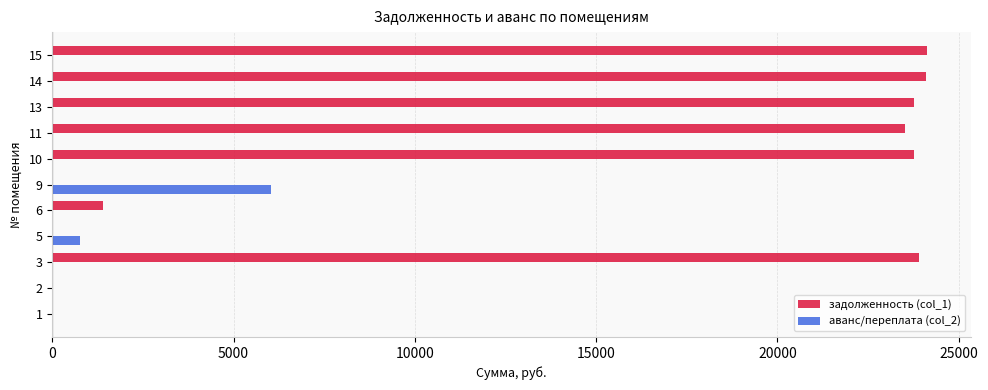

The value of аванс/переплата (col_2) at 11 is 2936.1. True or false?

False